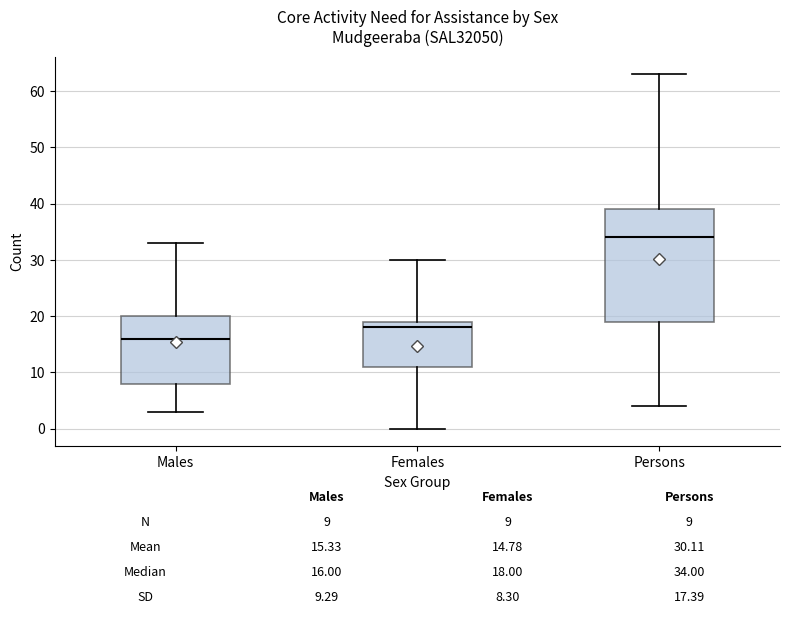

Which box is the tallest, from its lower edge to its upper edge?

Persons